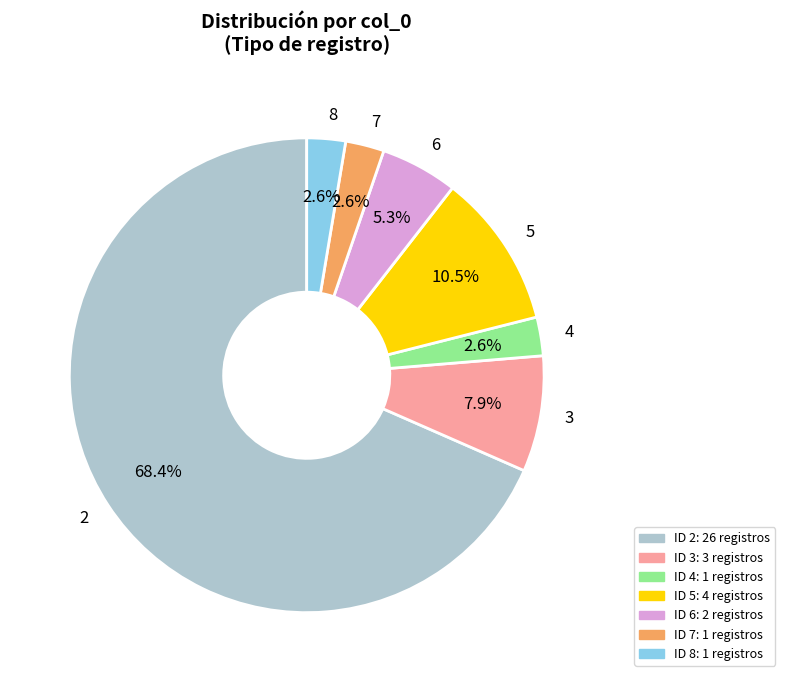

To the nearest percent, what portion does 8 represent?

3%